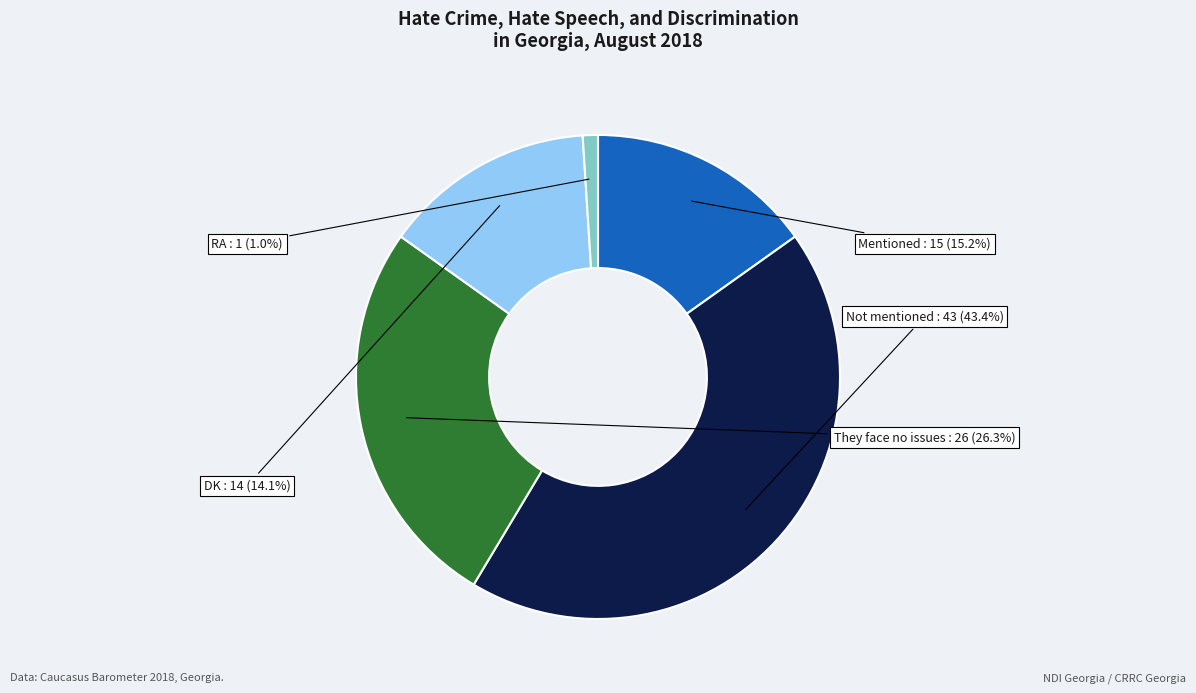

What is the largest slice in the pie chart?

Not mentioned